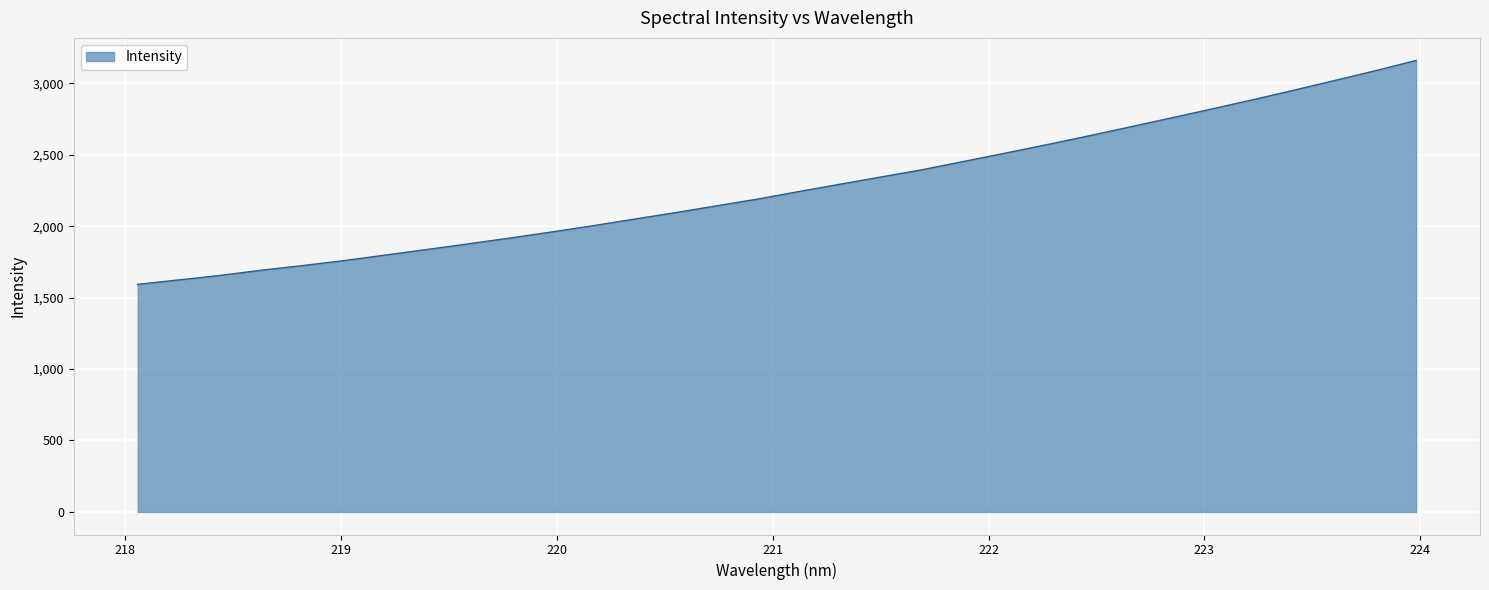

What is the difference between the maximum and minimum values?

1566.8